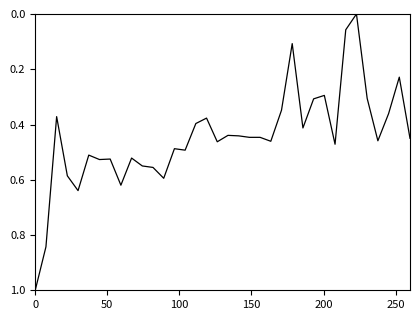

Count the number of values greater than 0.

35